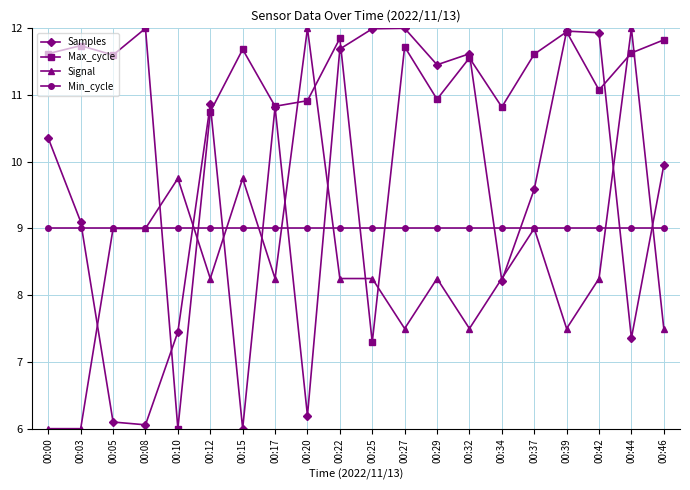

Between 00:15 and 00:17, which series saw the biggest shift?

Samples